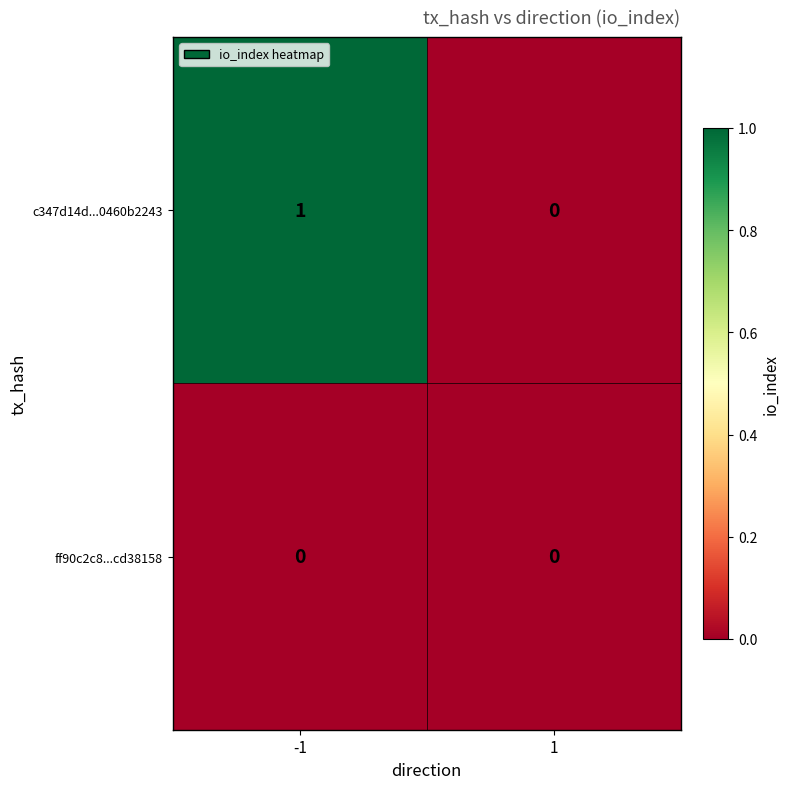

How many categories are shown in the chart?

2